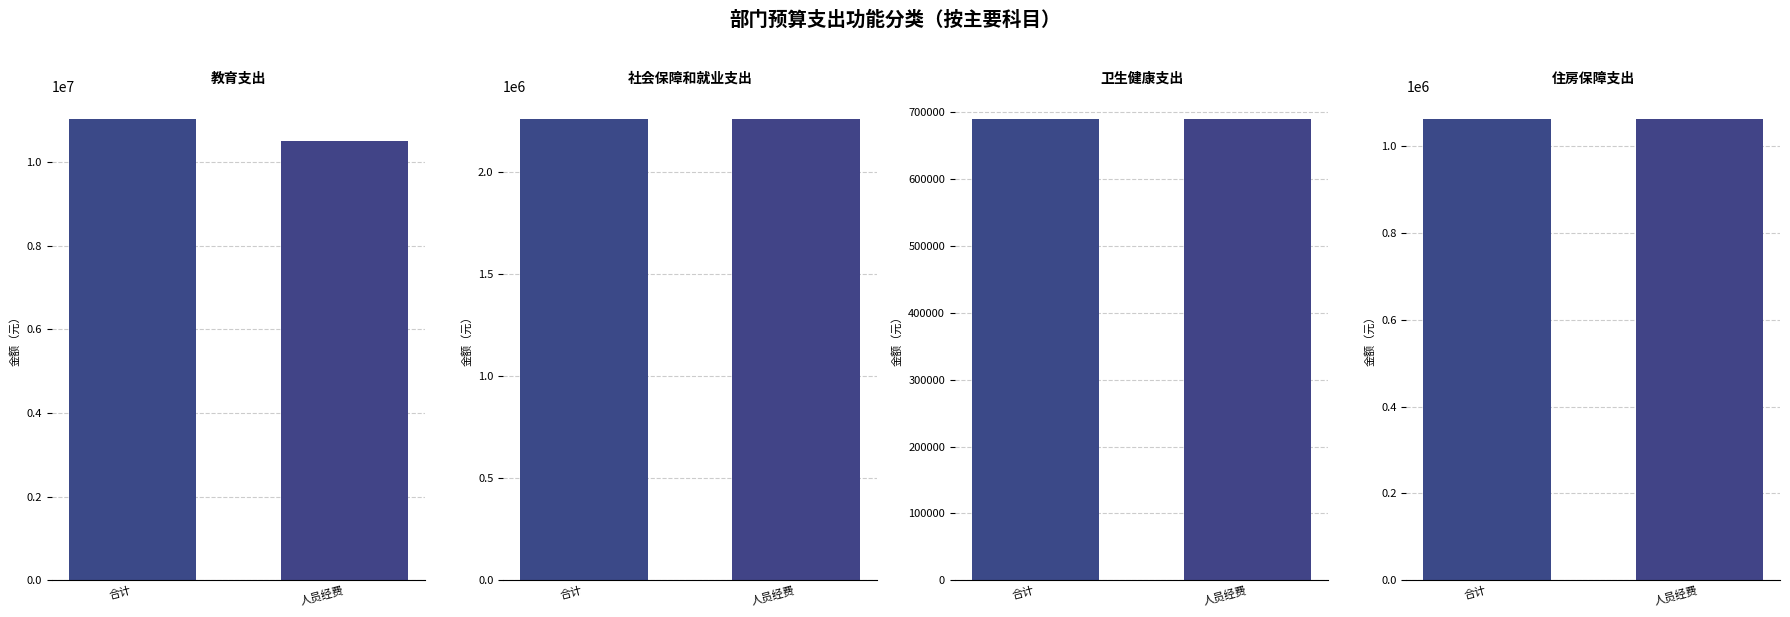

At which category does the chart reach its minimum across all series?

合计